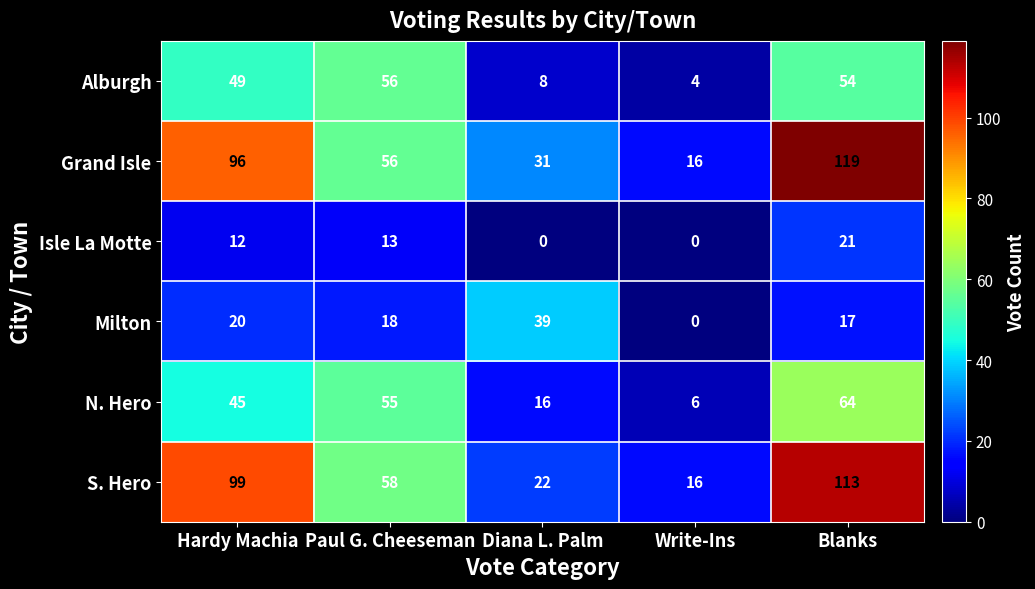

Reading left to right, what are all the values shown in this chart?

Alburgh: 49	56	8	4	54
Grand Isle: 96	56	31	16	119
Isle La Motte: 12	13	0	0	21
Milton: 20	18	39	0	17
N. Hero: 45	55	16	6	64
S. Hero: 99	58	22	16	113